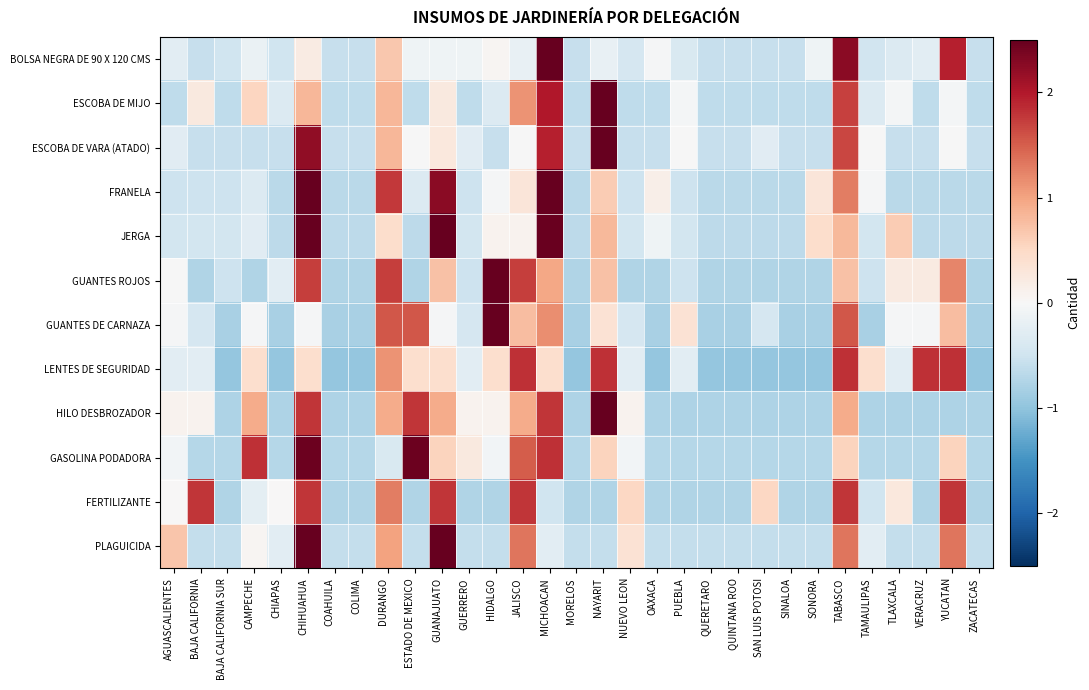

Which series has the widest spread of values?

GUANTES DE CARNAZA